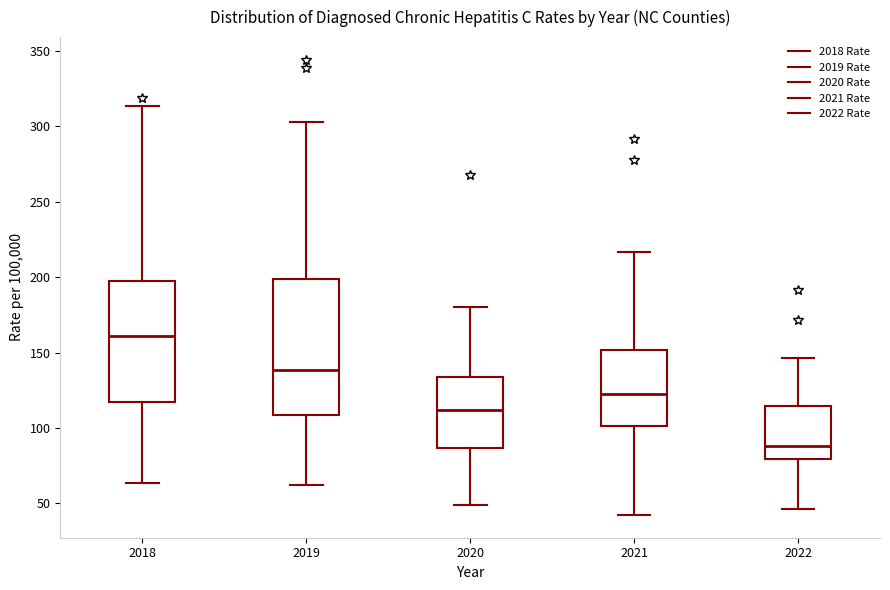

Reading left to right, transcribe this box plot: for each box, give where its median line is, the range the box spans, and where its two whiskers end, as read against the y-axis. The values are not printed on the chart, so give them approximately, as read against the axis.

2018: median 160, box 115 to 195, whiskers 65 to 315
2019: median 140, box 110 to 200, whiskers 60 to 305
2020: median 110, box 85 to 135, whiskers 50 to 180
2021: median 120, box 100 to 150, whiskers 40 to 215
2022: median 90, box 80 to 115, whiskers 45 to 145